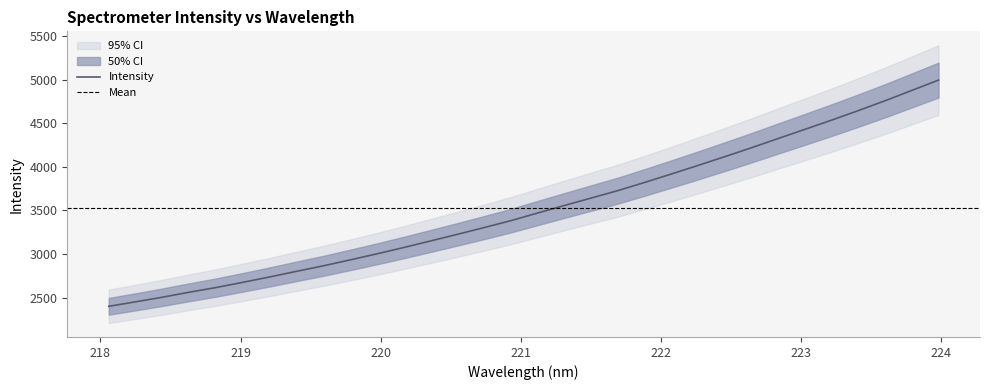

What is the minimum value shown in the chart?

2401.1